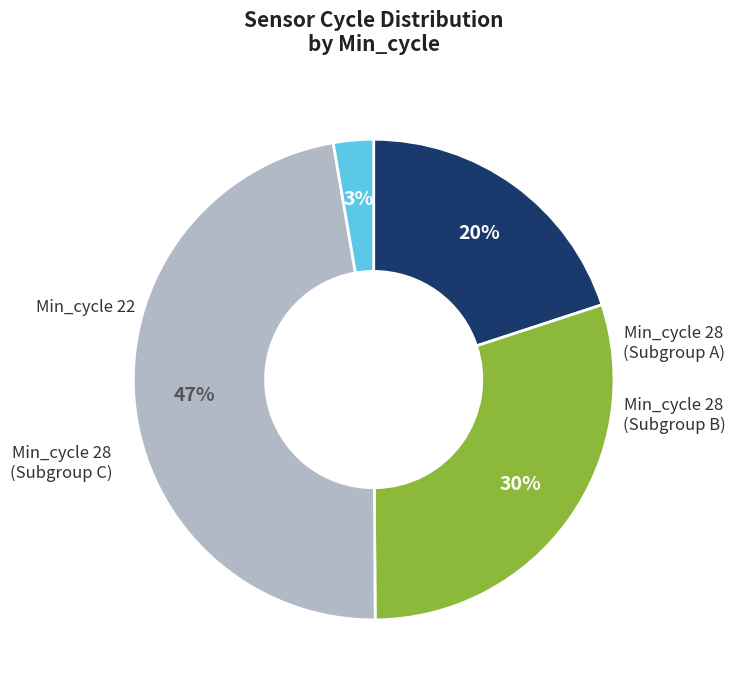

To the nearest percent, what is the average slice percentage?

25%